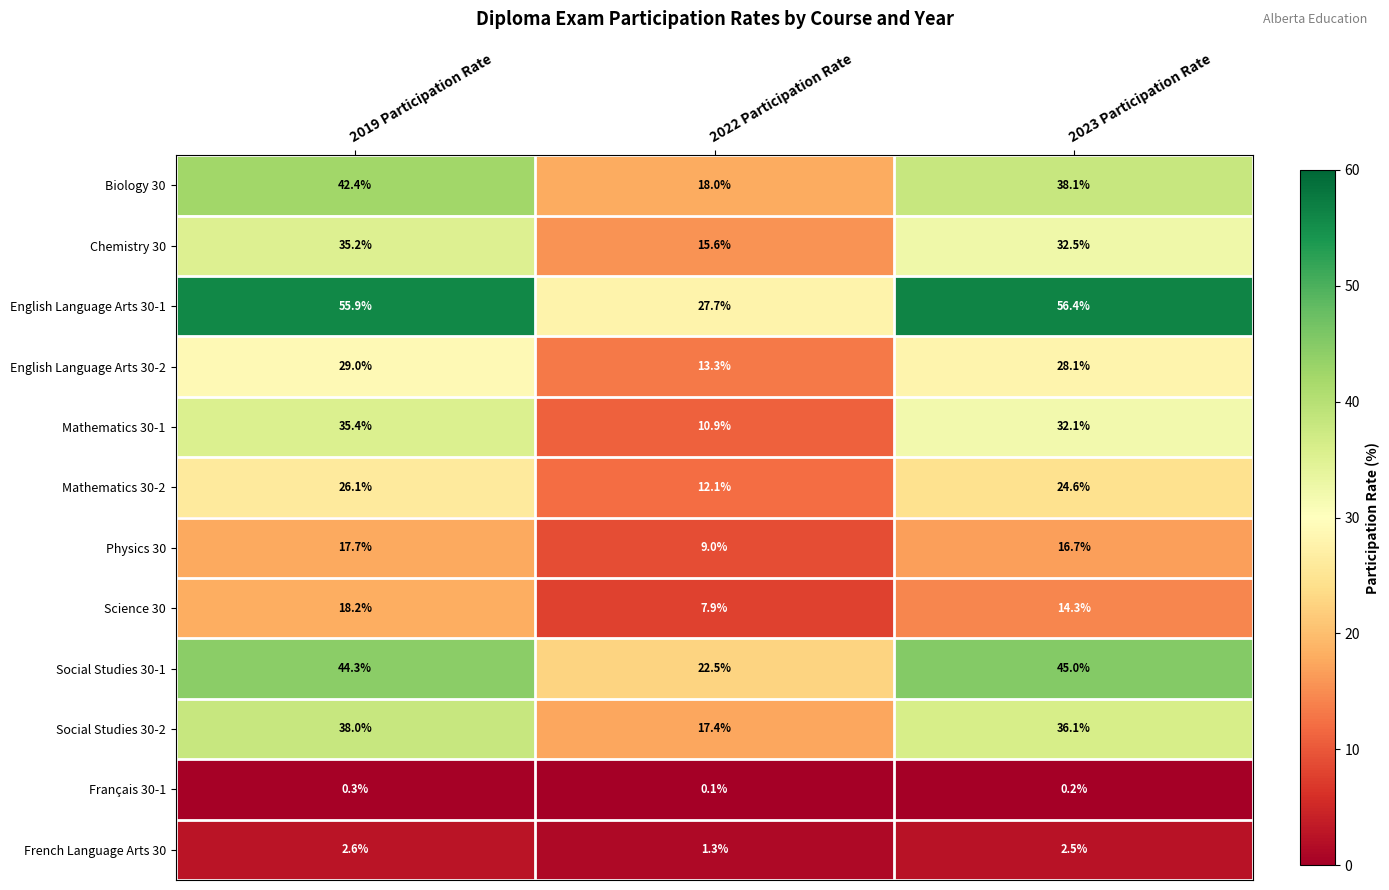

How many series are shown in this chart?

12